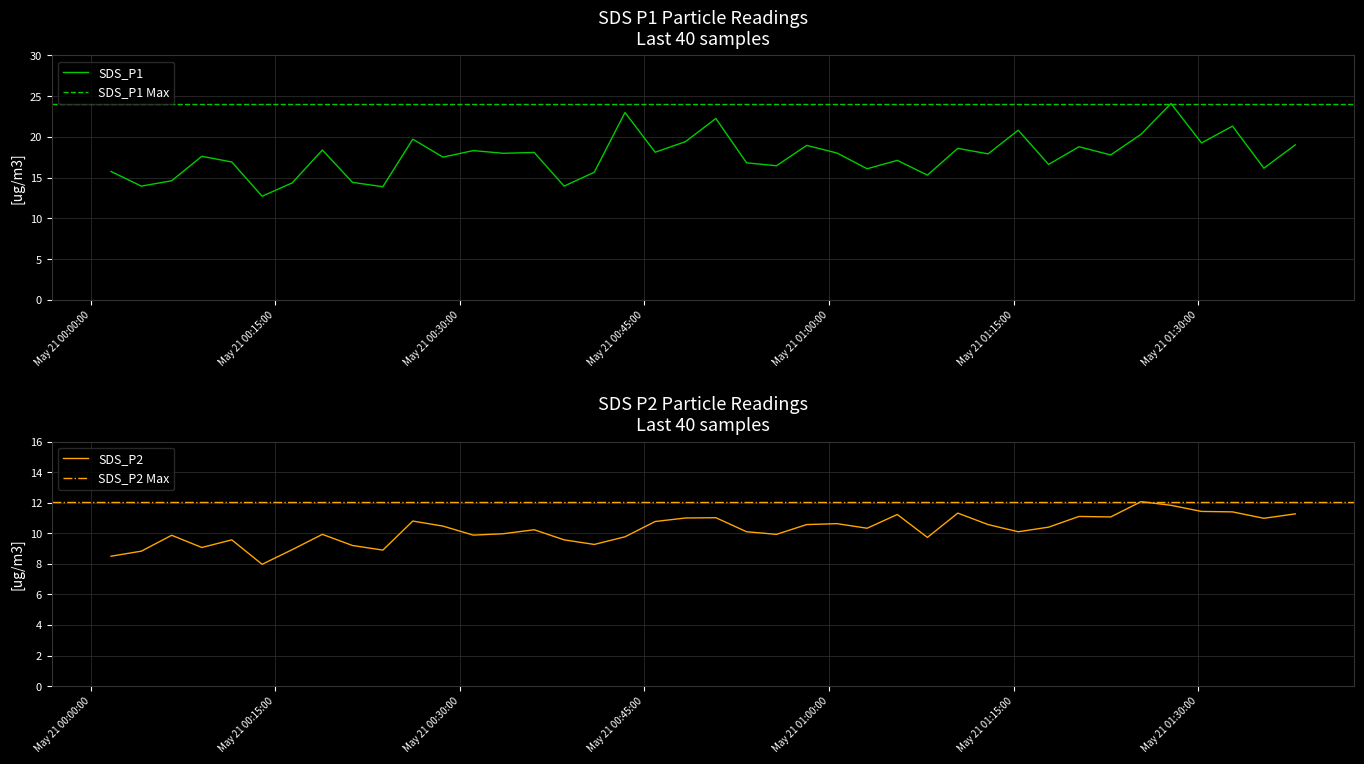

What position from the left is 2023/05/21 00:45:52?

19